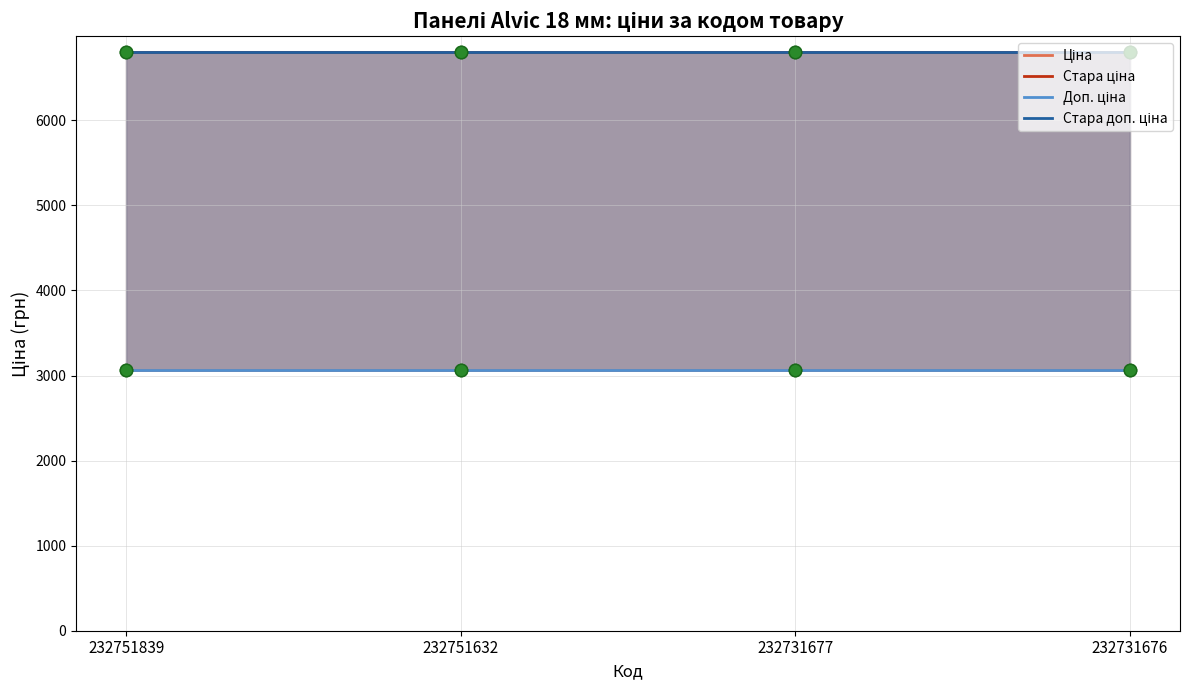

At how many categories does at least one series exceed 3509?

4